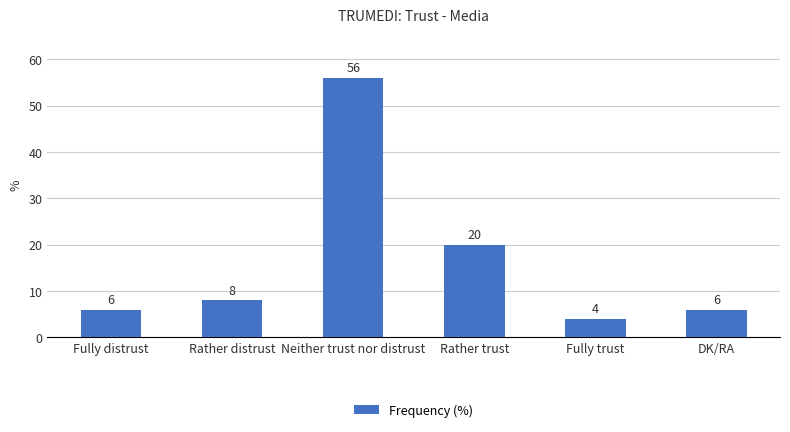

Is it true that the value at Rather trust is 20?

True